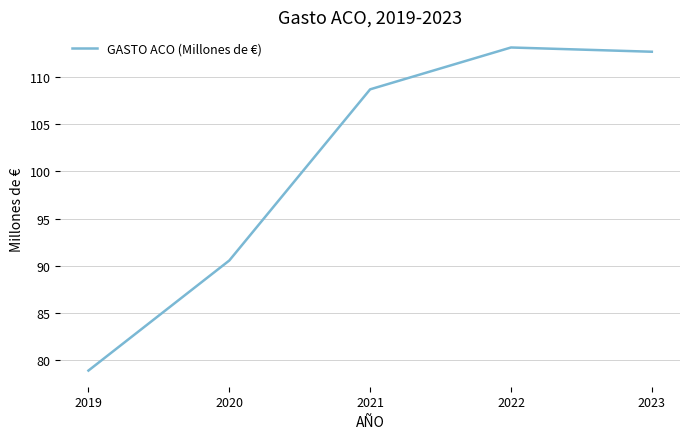

What is the minimum value shown in the chart?

78.9